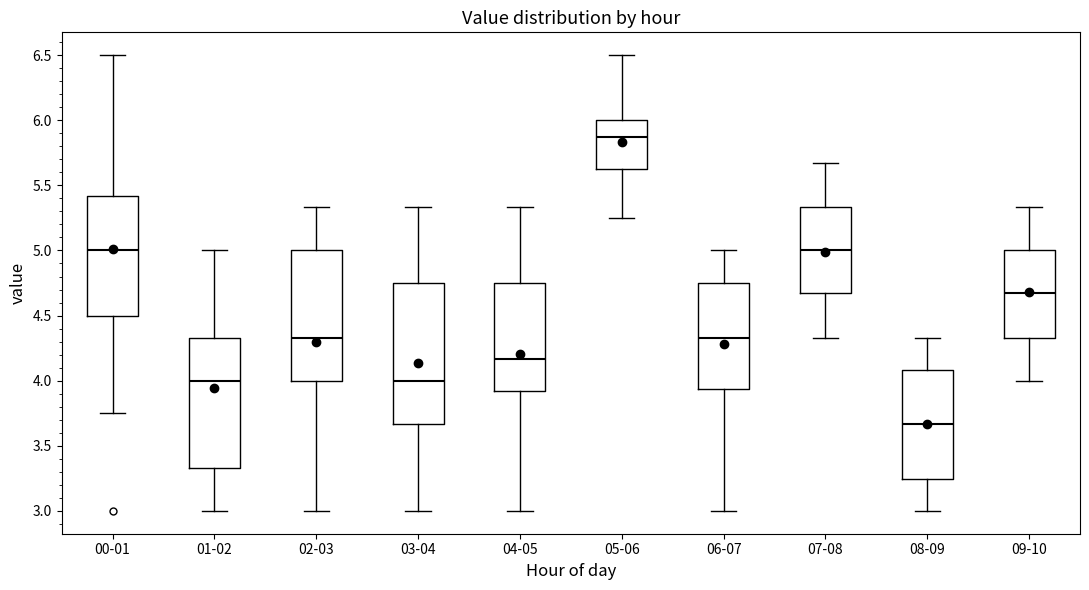

Comparing the boxes themselves (not the whiskers), which one is the tallest?

03-04